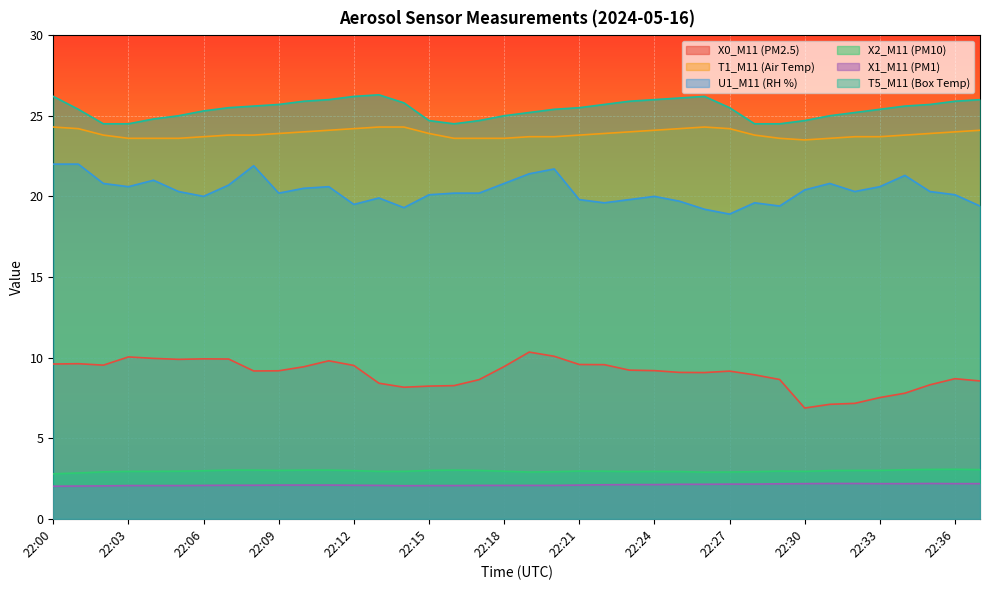

True or false: X0_M11 (PM2.5) has more than 1 interior local peaks.

True